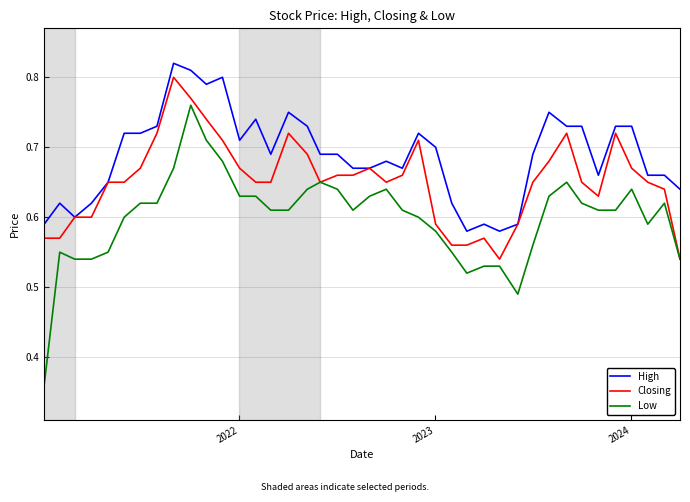

True or false: High and Low cross at least once.

False